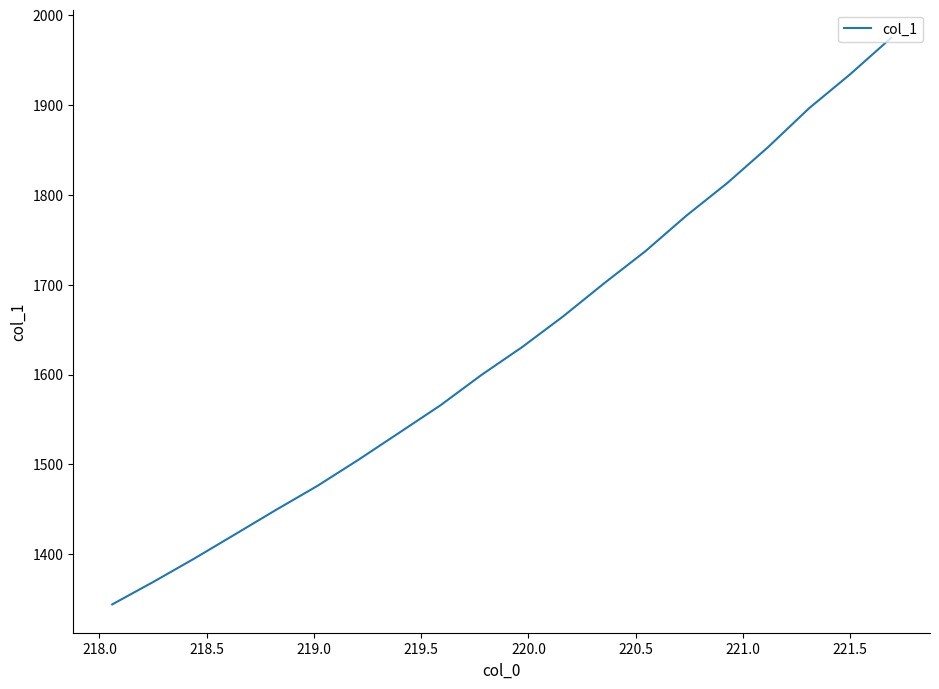

What is the difference between the maximum and minimum values?

630.7